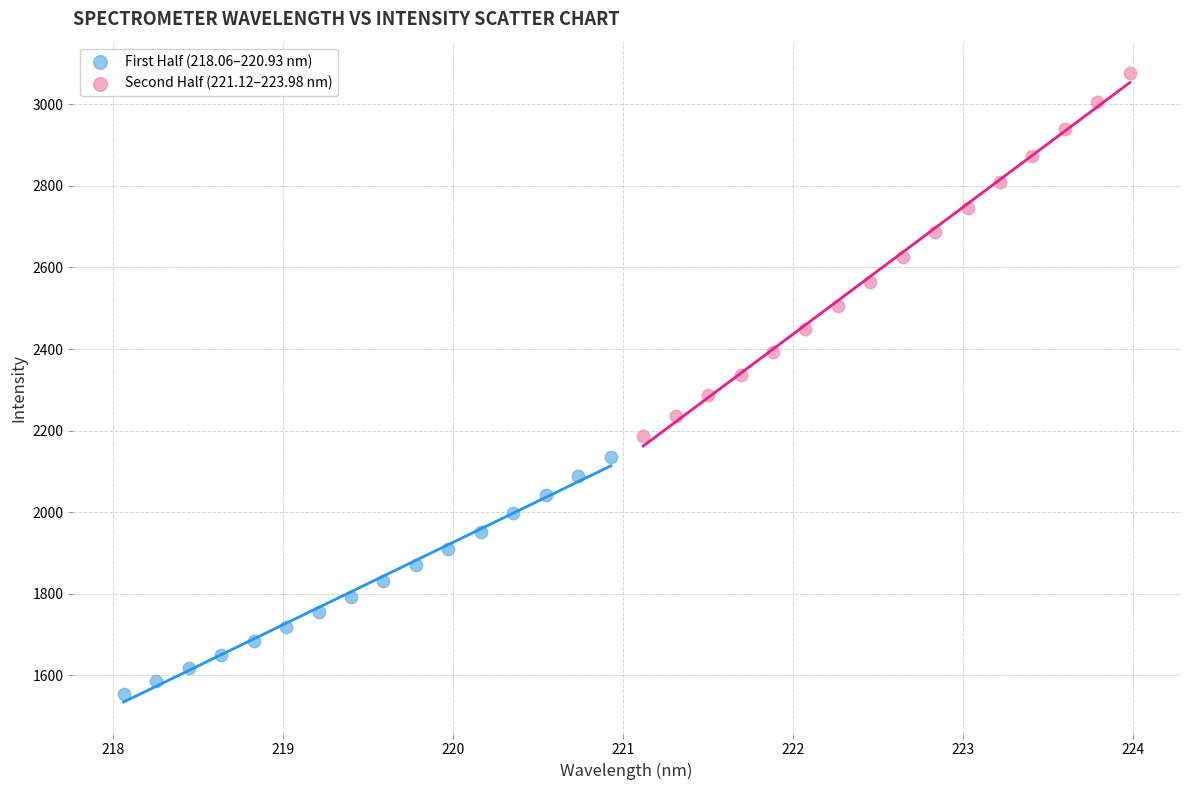

Which series contains the highest Y value?

Second Half (221.12–223.98 nm)